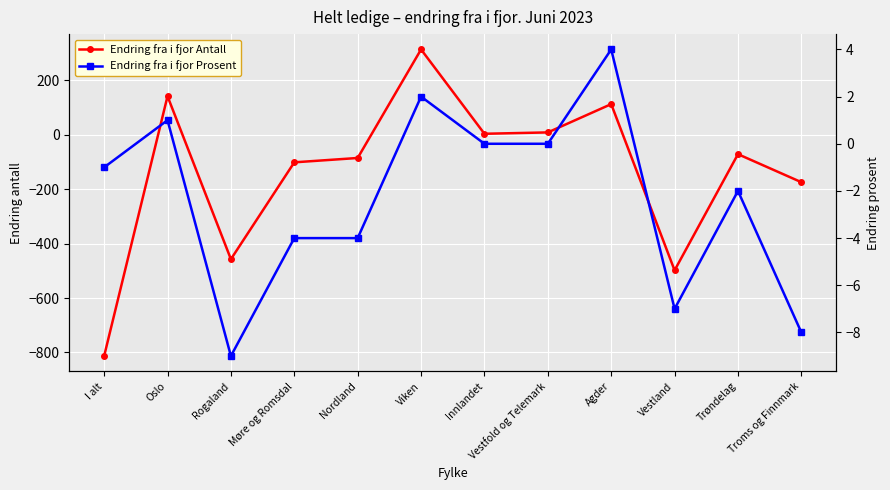

What is the difference between the Endring fra i fjor Antall values at Nordland and Vestfold og Telemark?

94